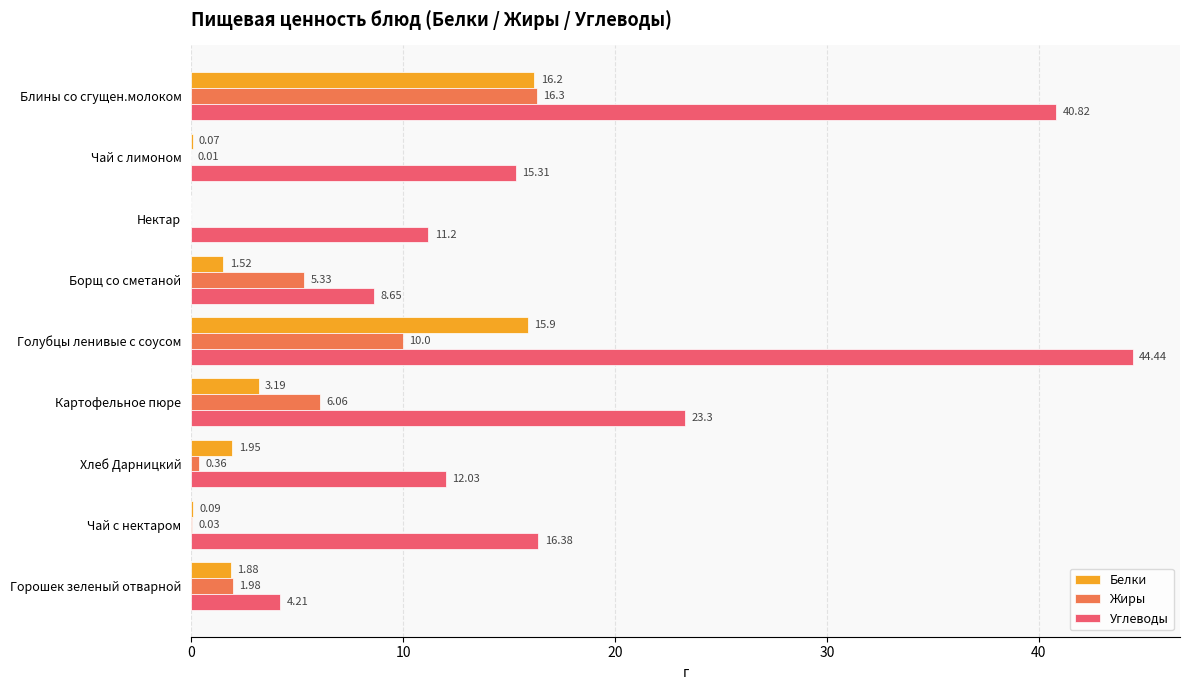

How many values in Белки are above zero?

8